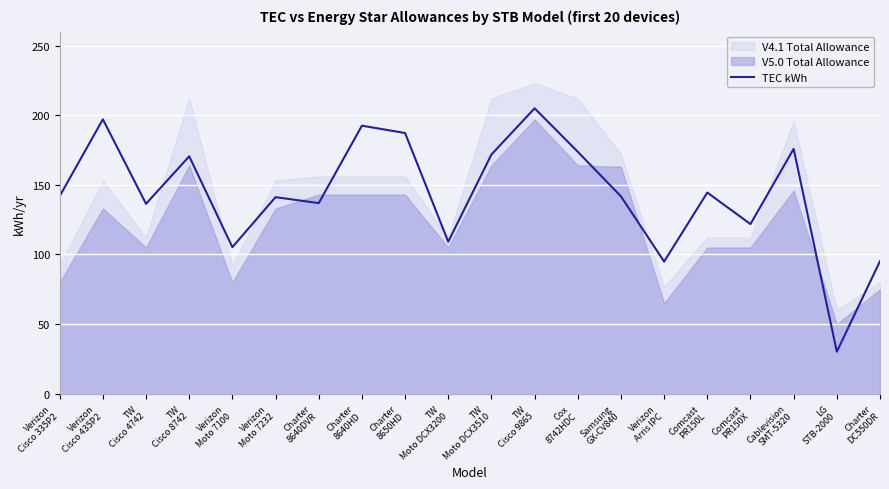

What is the minimum value for TEC kWh?

30.2